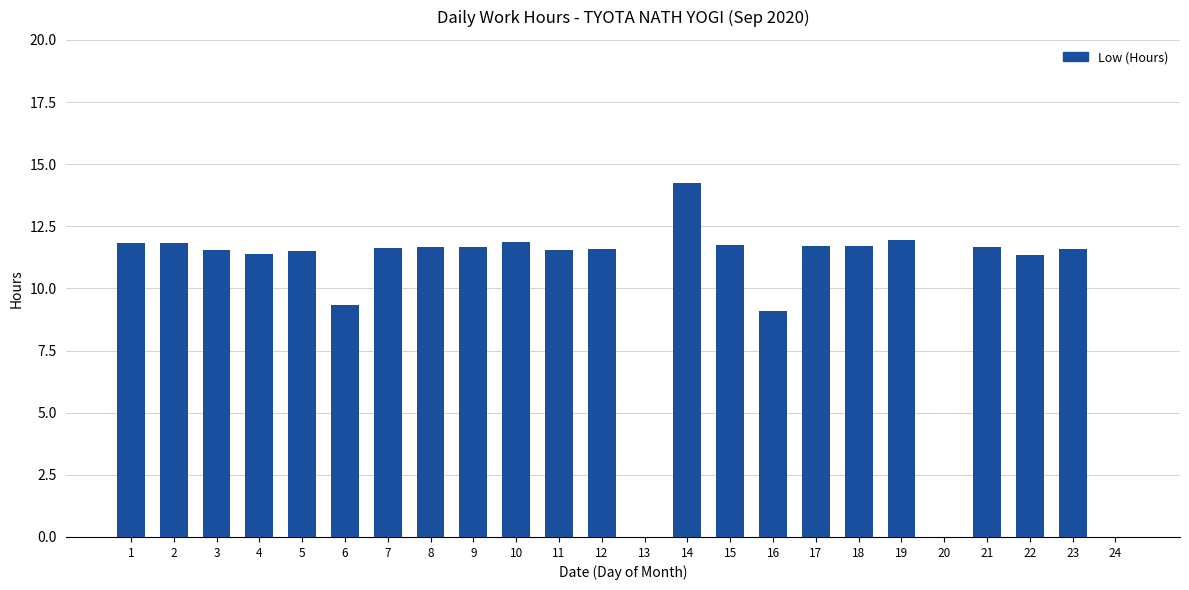

What is the average value?

10.1